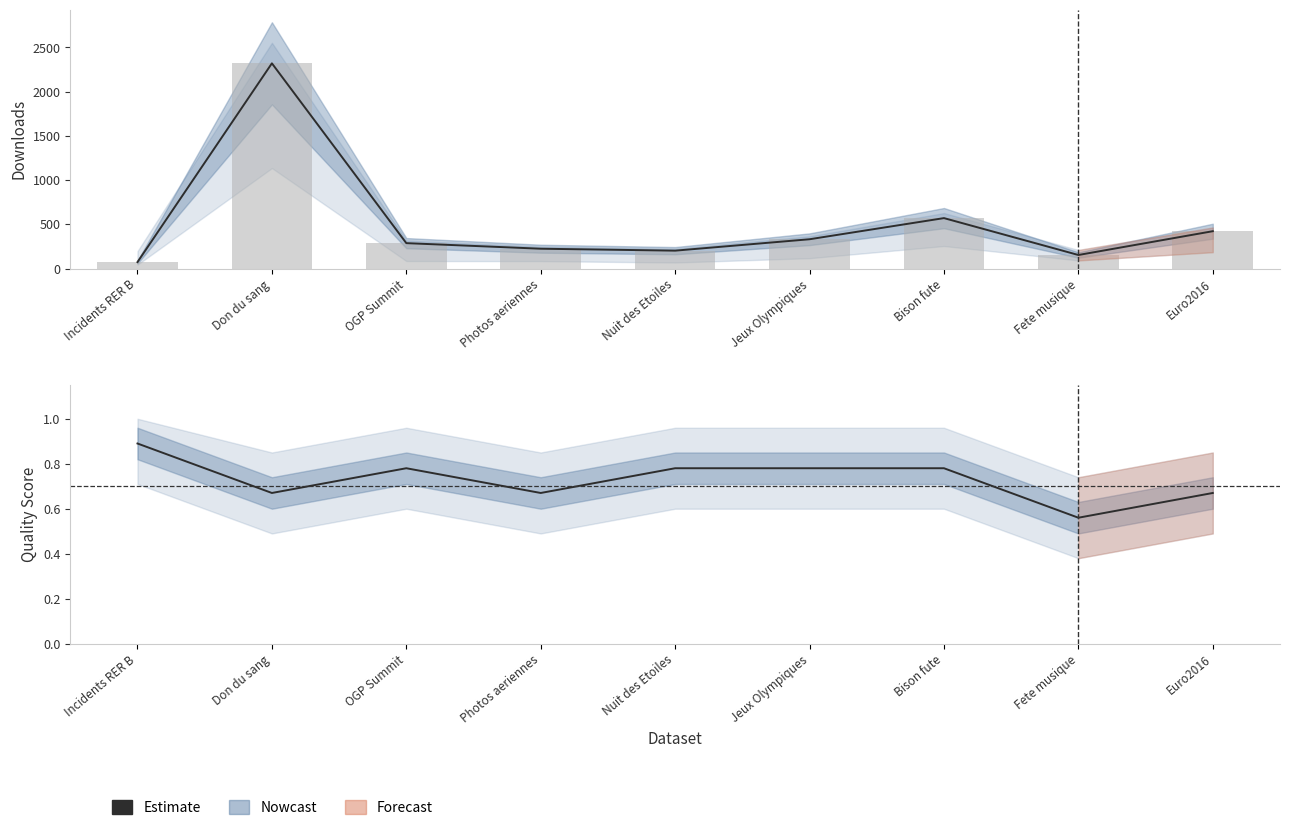

What is the label of the 2nd bar from the left?

Don du sang